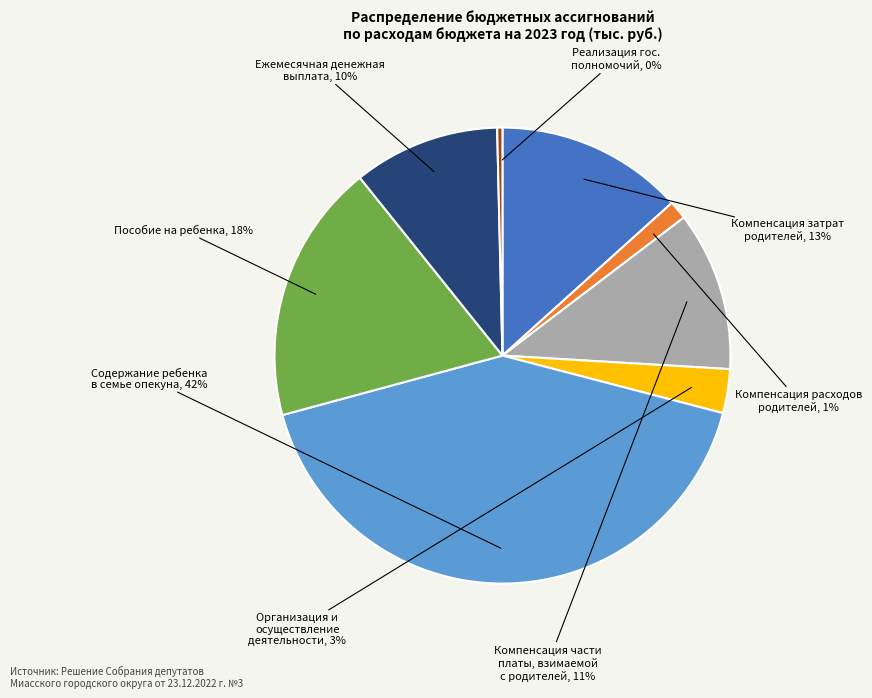

How many segments does this pie chart have?

8